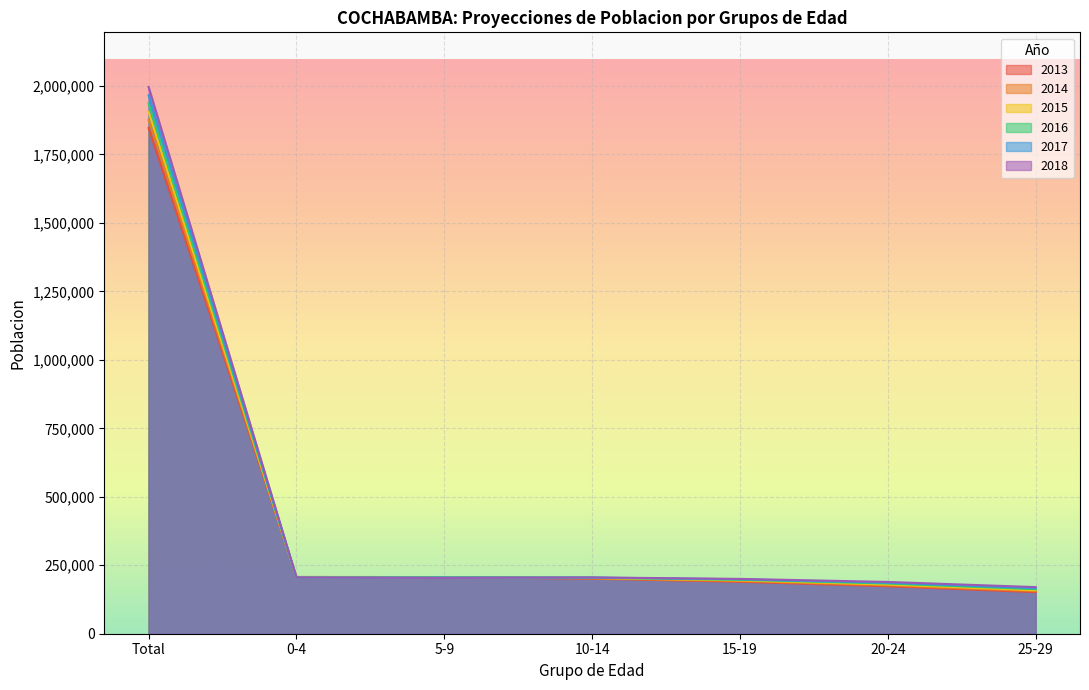

What is the average value of the 2017 series?

447469